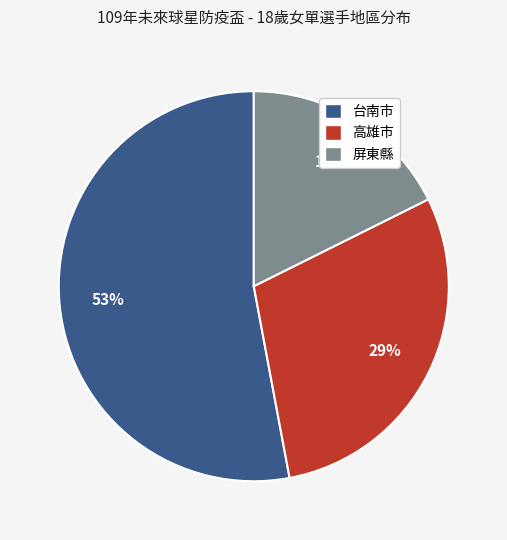

Combined, do 台南市 and 屏東縣 account for over 50%?

Yes